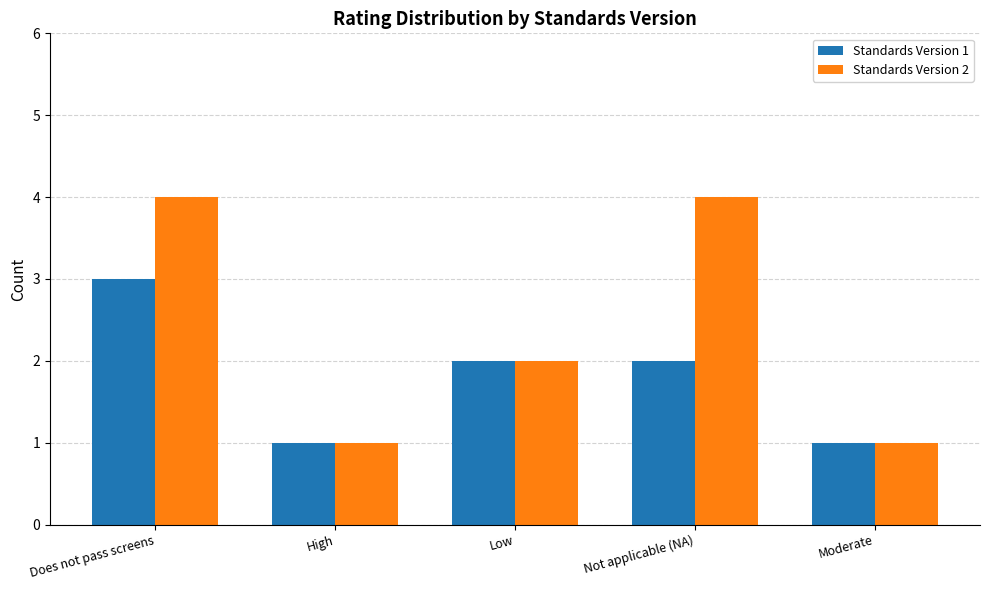

What is the sum of the Standards Version 1 values at High and Low?

3